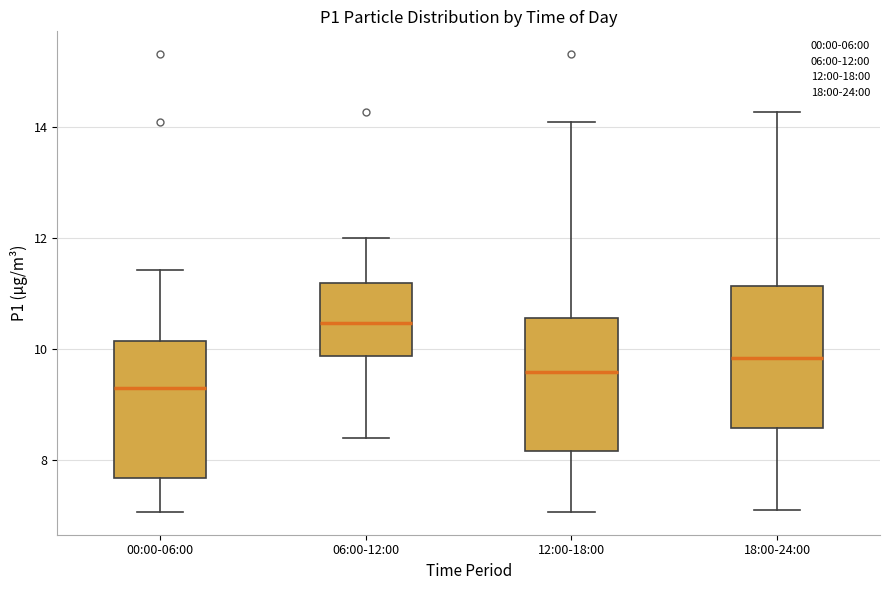

Where does the upper whisker of the box for 00:00-06:00 end on the y-axis? The values are not printed on the chart, so give them approximately, as read against the axis.

11.4